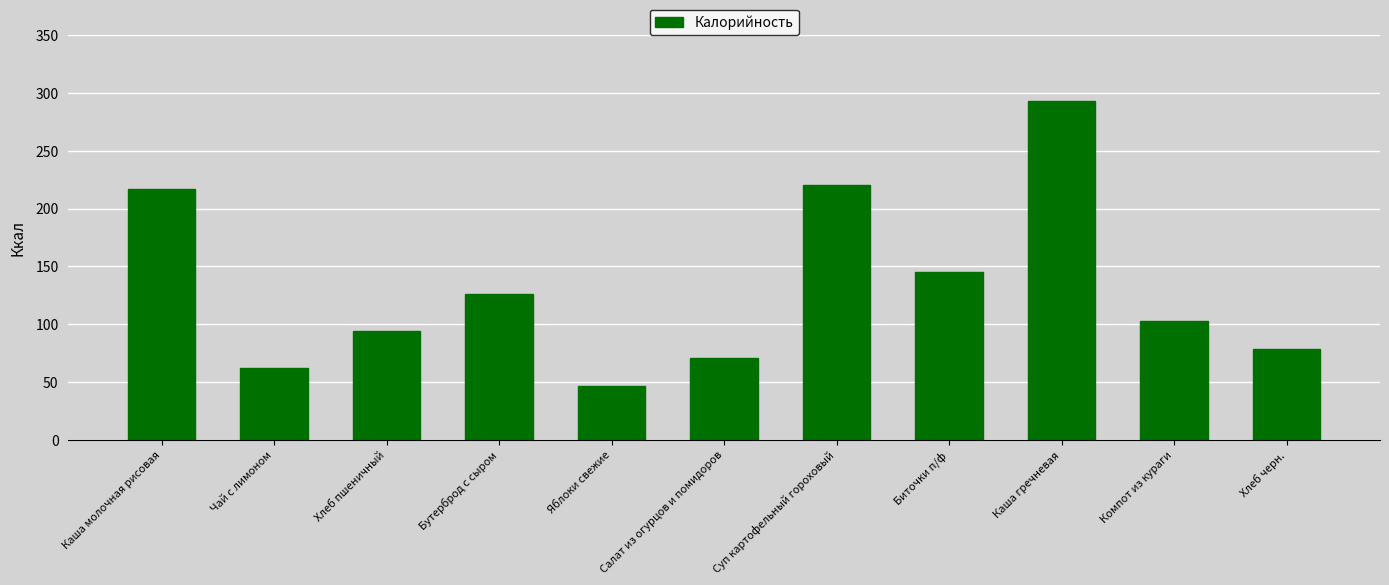

Reading left to right, transcribe all the data shown in this chart.

Каша молочная рисовая=217	Чай с лимоном=62	Хлеб пшеничный=94	Бутерброд с сыром=126	Яблоки свежие=47	Салат из огурцов и помидоров=71	Суп картофельный гороховый=220	Биточки п/ф=145	Каша гречневая=293	Компот из кураги=103	Хлеб черн.=79